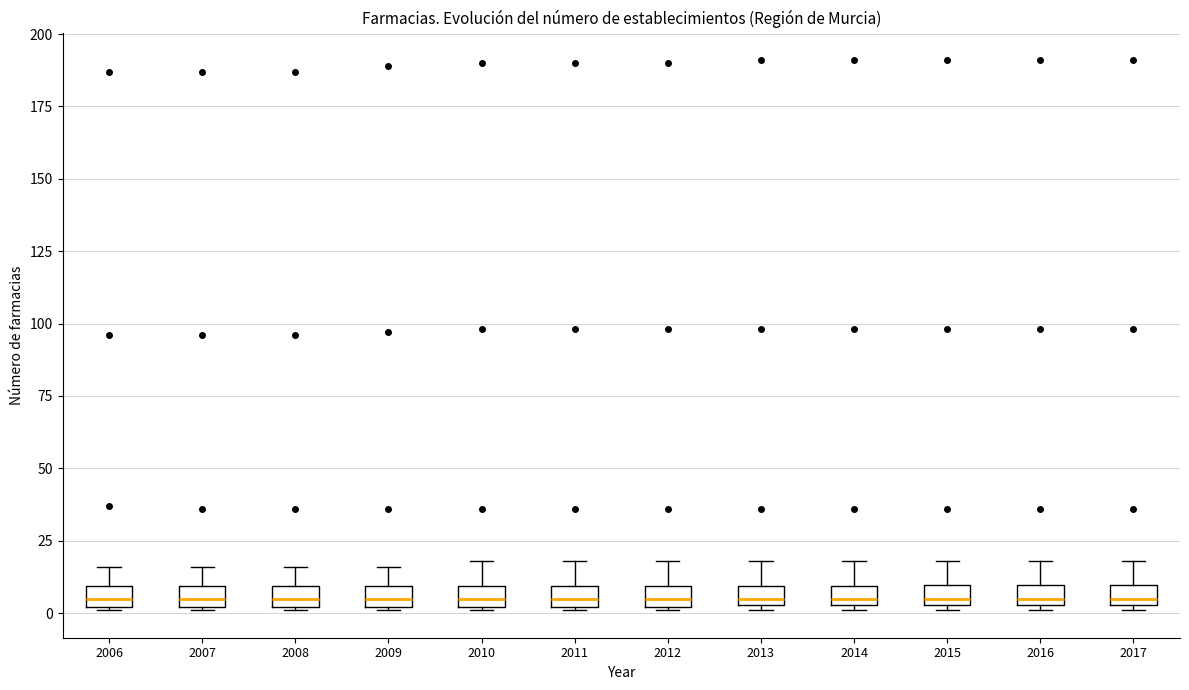

Where does the median line of the box at x = 2011 sit on the y-axis? The values are not printed on the chart, so give them approximately, as read against the axis.

5